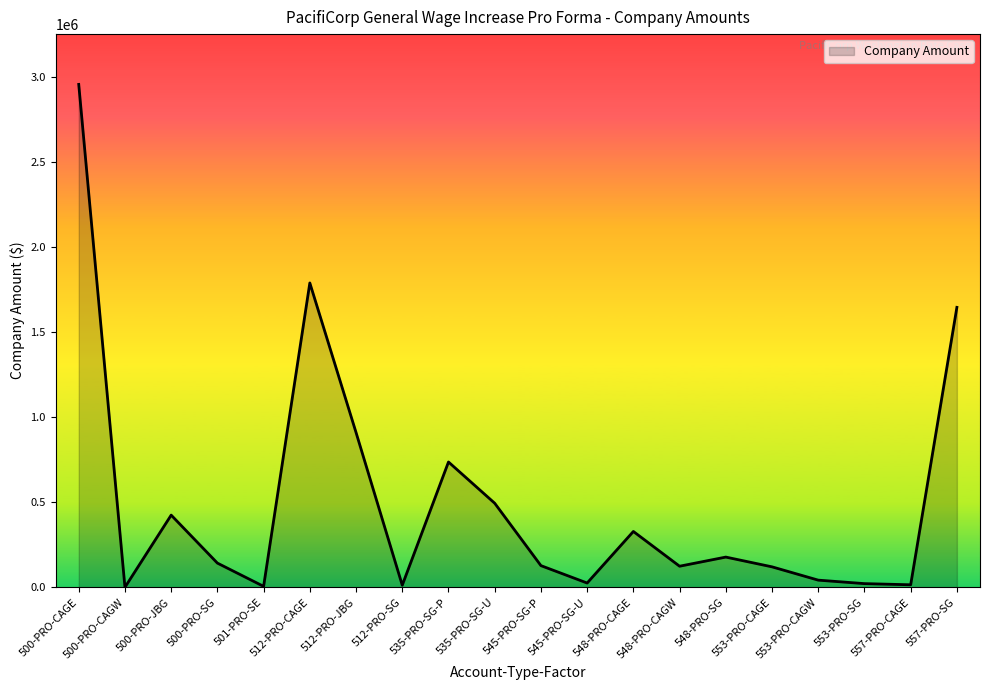

What is the minimum value shown in the chart?

40.5